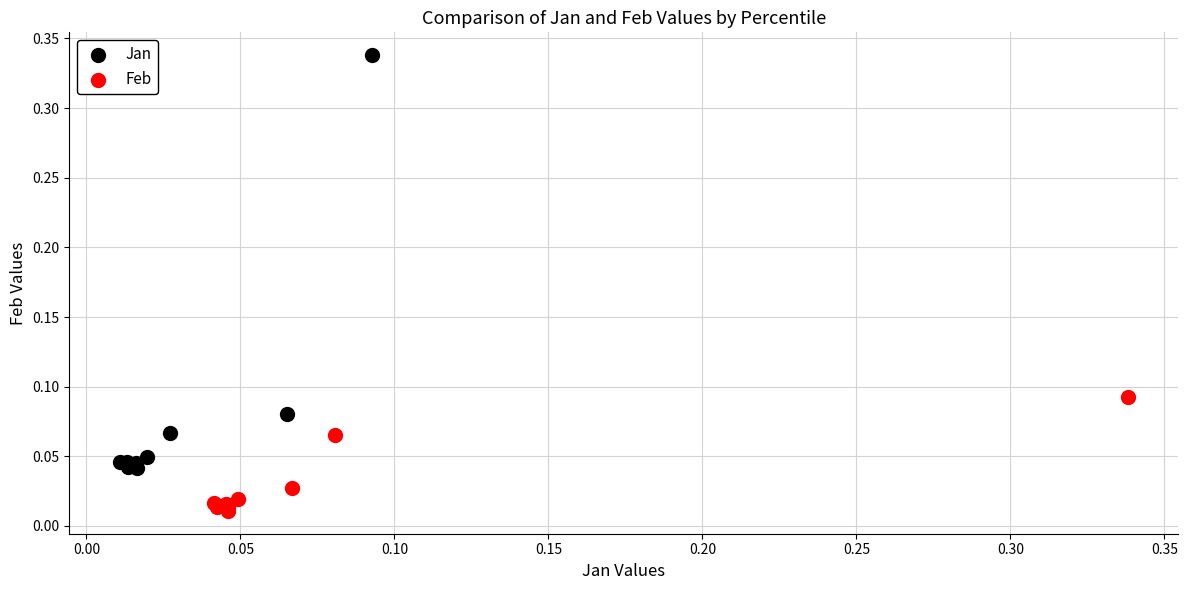

Which series reaches the minimum Y coordinate?

Feb